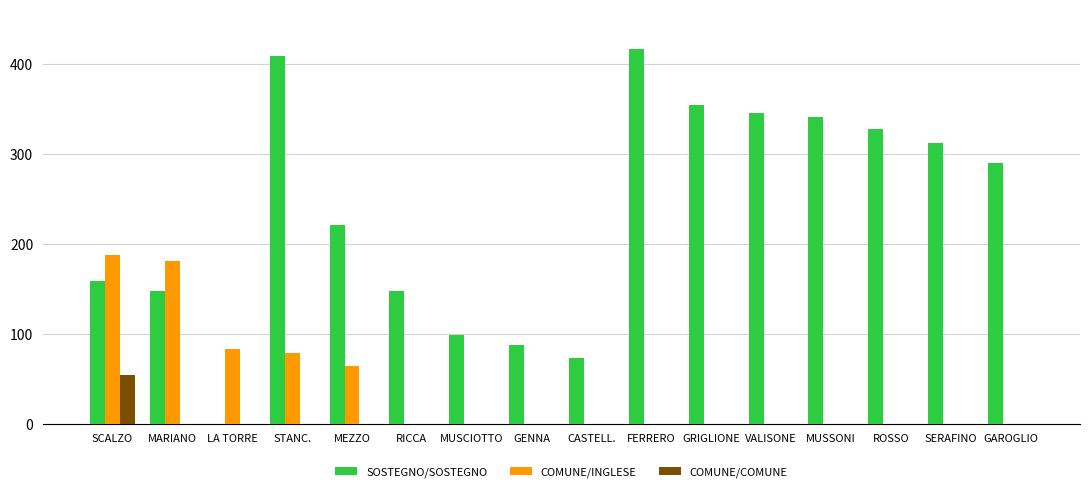

Between CASTELL. and GAROGLIO, which series saw the biggest shift?

SOSTEGNO/SOSTEGNO